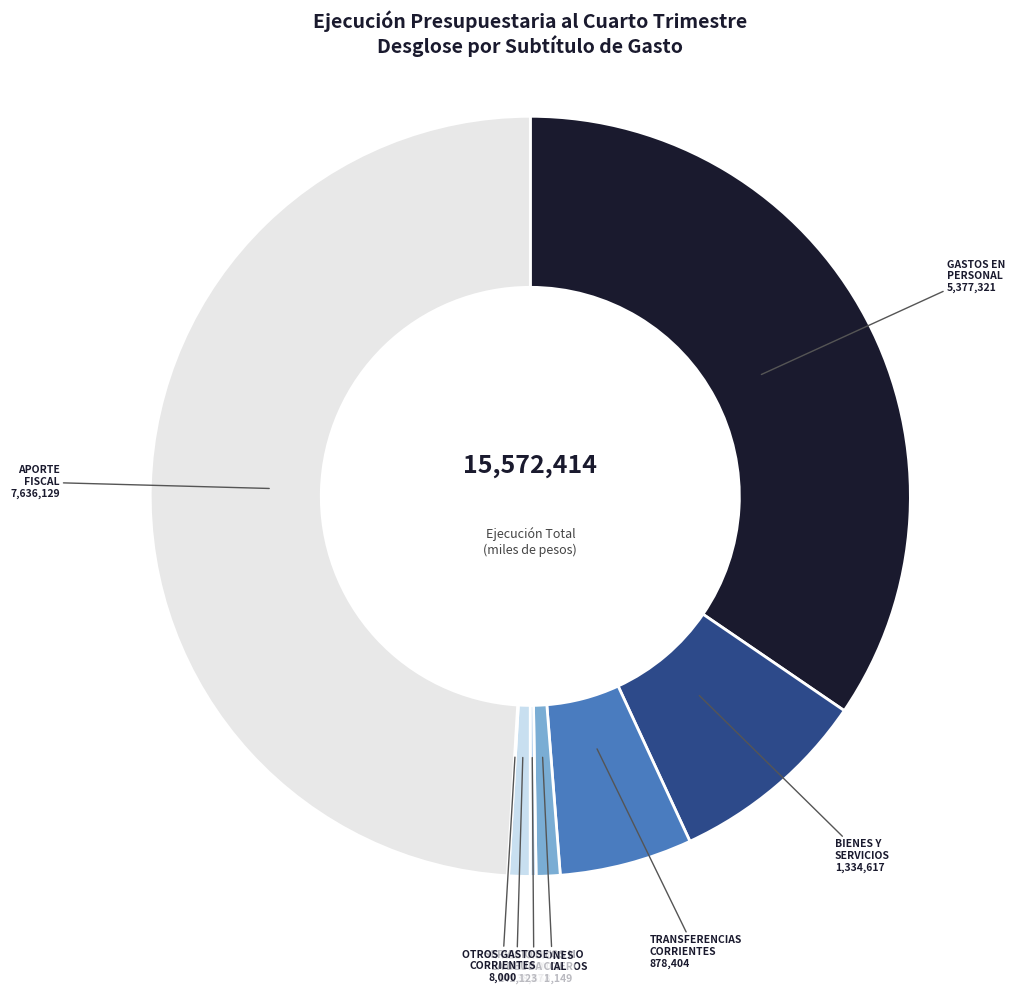

Rank the categories by value from lowest to highest.

OTROS GASTOS CORRIENTES, PRESTACIONES DE SEGURIDAD SOCIAL, SERVICIO DE LA DEUDA, ADQUISICIÓN DE ACTIVOS NO FINANCIEROS, TRANSFERENCIAS CORRIENTES, BIENES Y SERVICIOS DE CONSUMO, GASTOS EN PERSONAL, APORTE FISCAL